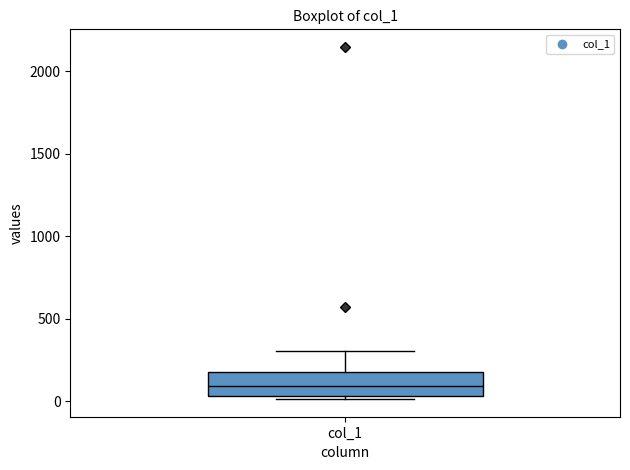

Read this box plot against the y-axis: the position of the median line, the range covered by the box, and the ends of both whiskers. The values are not printed on the chart, so give them approximately, as read against the axis.

median 100, box 50 to 200, whiskers 0 to 300